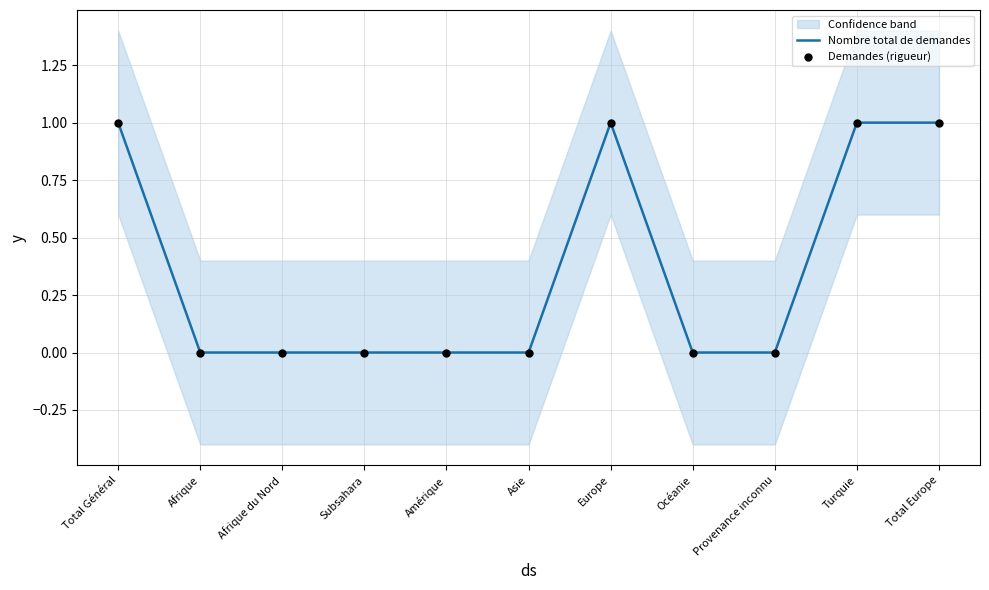

Which series has the largest Y range (max minus min)?

Nombre total de demandes